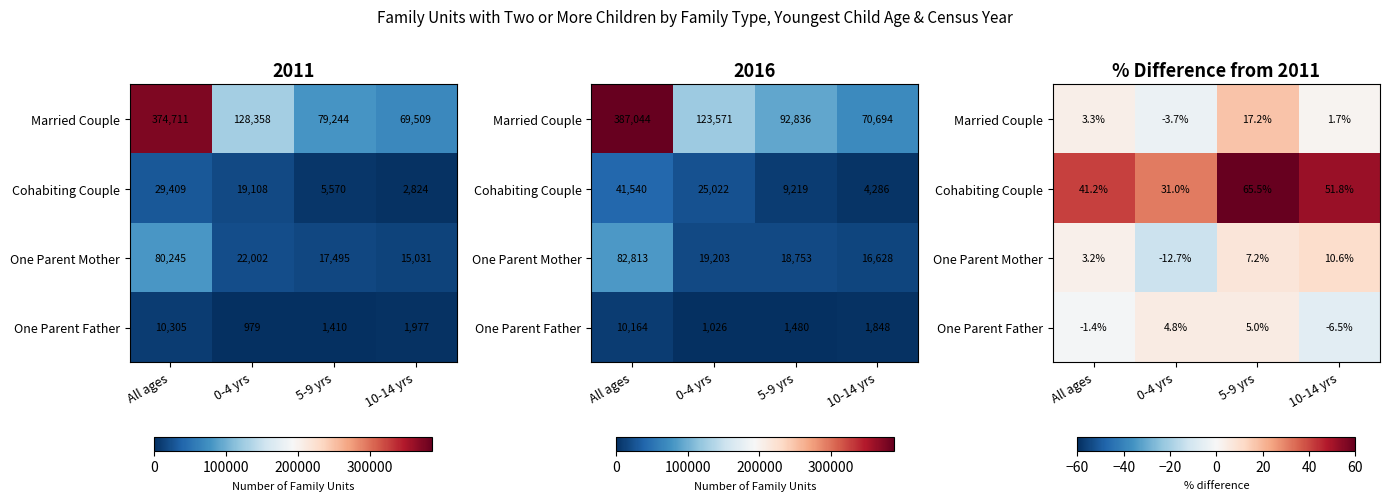

How many values in the One Parent Mother series exceed 7?

2